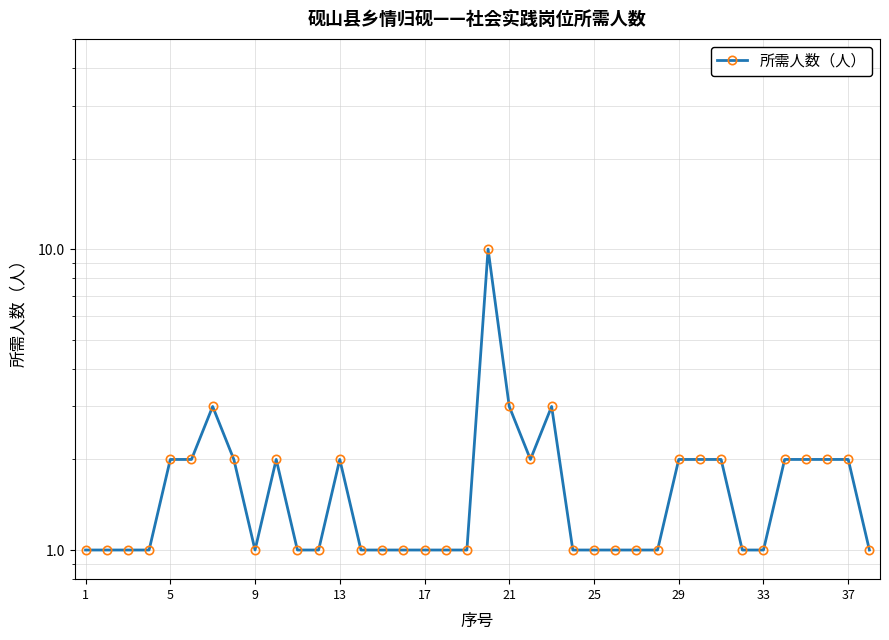

What is the difference between the second highest and minimum values?

2